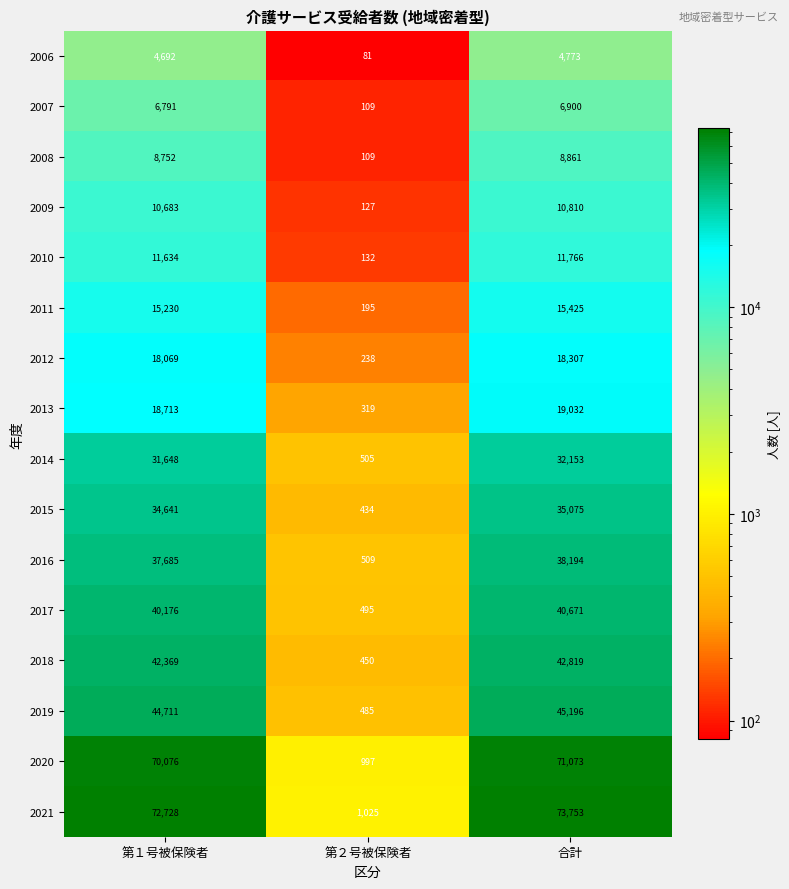

Read the 2010 value at 第１号被保険者.

11634